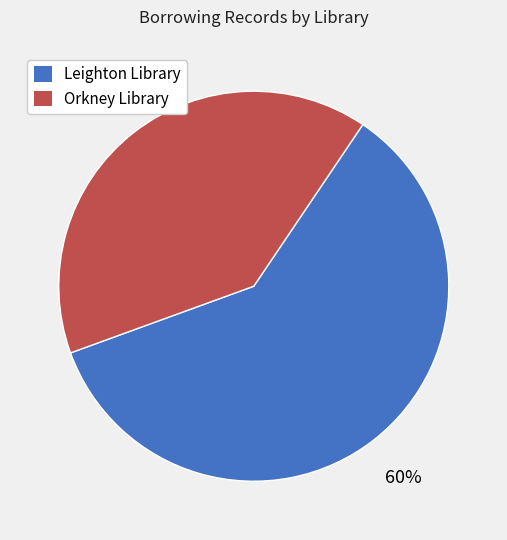

Is it true that Orkney Library is 31% of the pie?

False